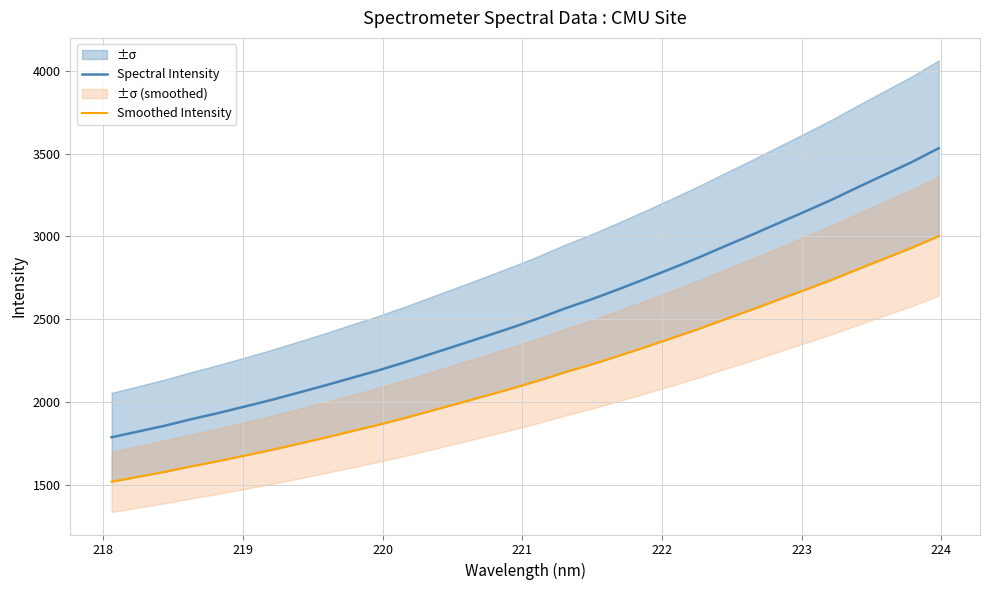

What is the lowest value of the Spectral Intensity series?

1788.0